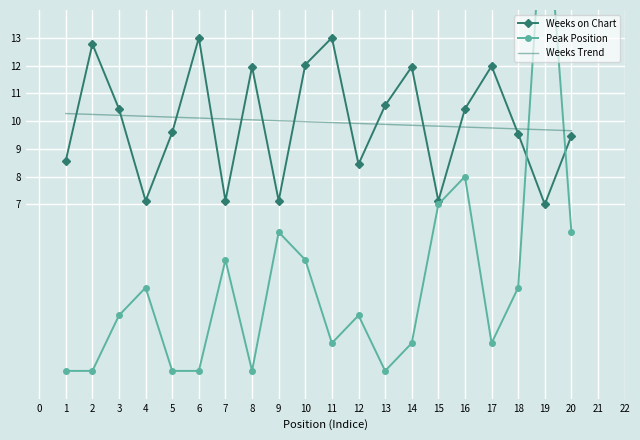

The Weeks Trend series shows 6.0 at 13. True or false?

False